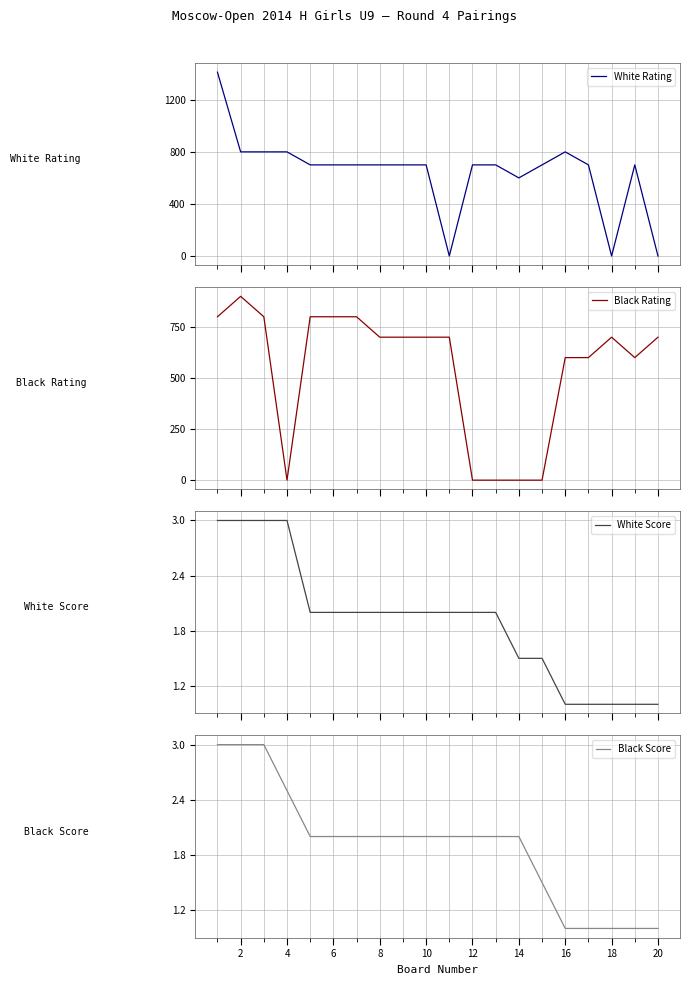

What is the maximum value for Black Rating?

900